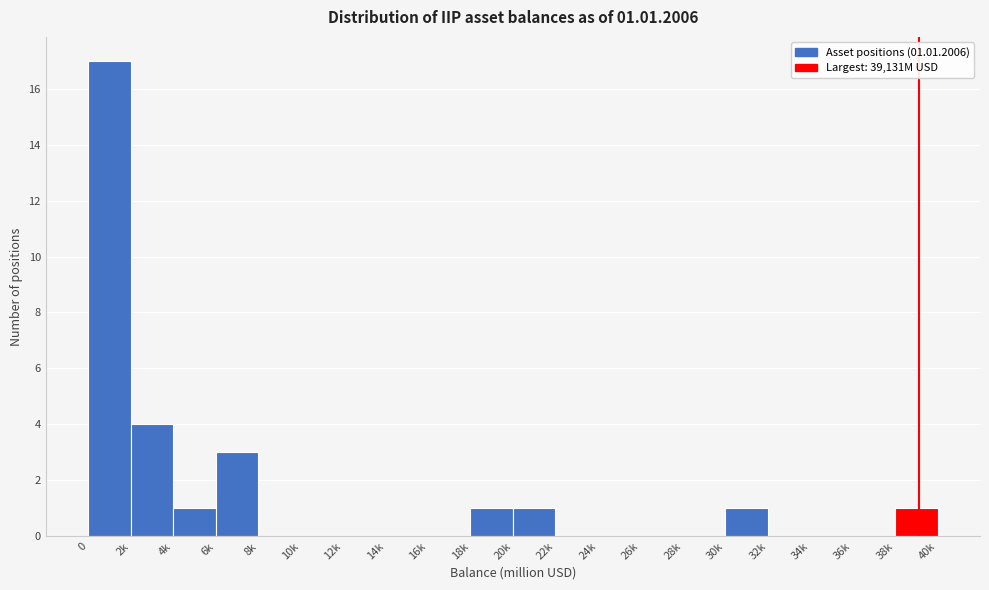

Reading left to right, transcribe all the data shown in this chart.

0=17	2k=4	4k=1	6k=3	8k=0	10k=0	12k=0	14k=0	16k=0	18k=1	20k=1	22k=0	24k=0	26k=0	28k=0	30k=1	32k=0	34k=0	36k=0	38k=1